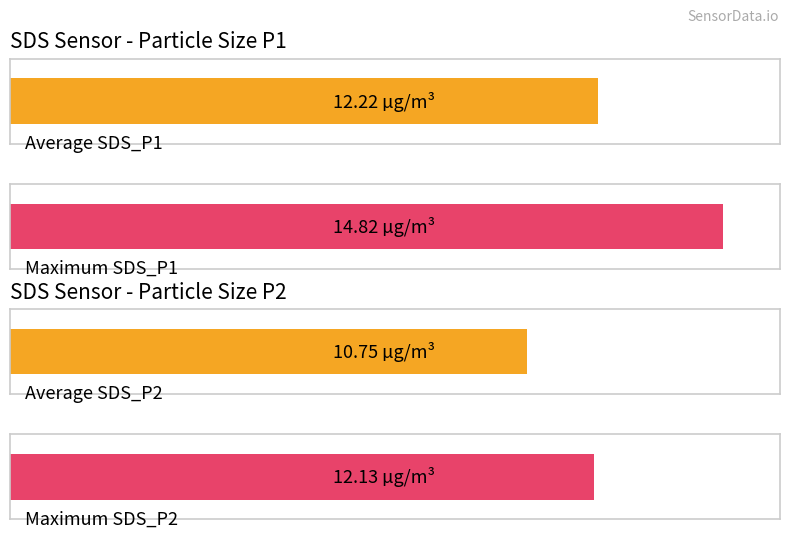

Which series has the widest spread of values?

SDS_P1